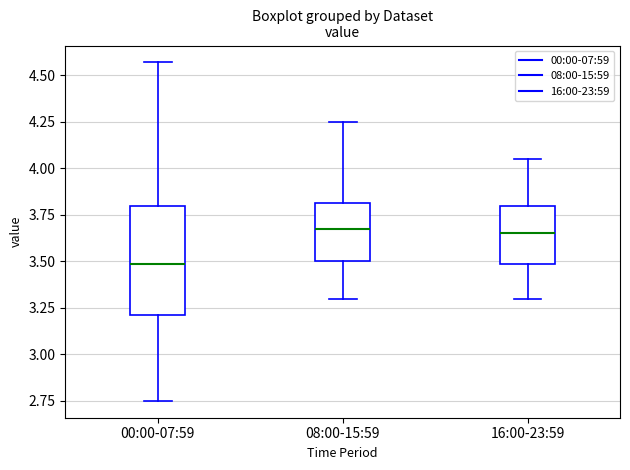

Reading left to right, transcribe this box plot: for each box, give where its median line is, the range the box spans, and where its two whiskers end, as read against the y-axis. The values are not printed on the chart, so give them approximately, as read against the axis.

00:00-07:59: median 3.50, box 3.20 to 3.80, whiskers 2.75 to 4.55
08:00-15:59: median 3.70, box 3.50 to 3.80, whiskers 3.30 to 4.25
16:00-23:59: median 3.65, box 3.50 to 3.80, whiskers 3.30 to 4.05